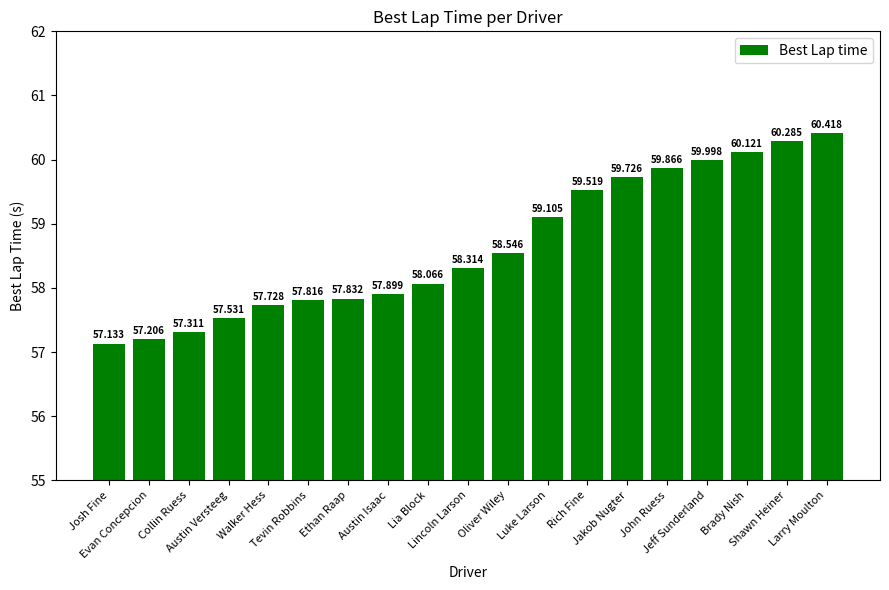

List the labels in order of value, smallest first.

Josh Fine, Evan Concepcion, Collin Ruess, Austin Versteeg, Walker Hess, Tevin Robbins, Ethan Raap, Austin Isaac, Lia Block, Lincoln Larson, Oliver Wiley, Luke Larson, Rich Fine, Jakob Nugter, John Ruess, Jeff Sunderland, Brady Nish, Shawn Heiner, Larry Moulton